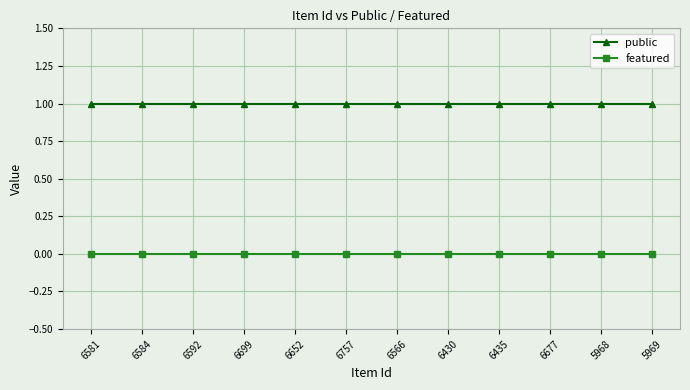

What are all the series names shown in the legend?

public, featured